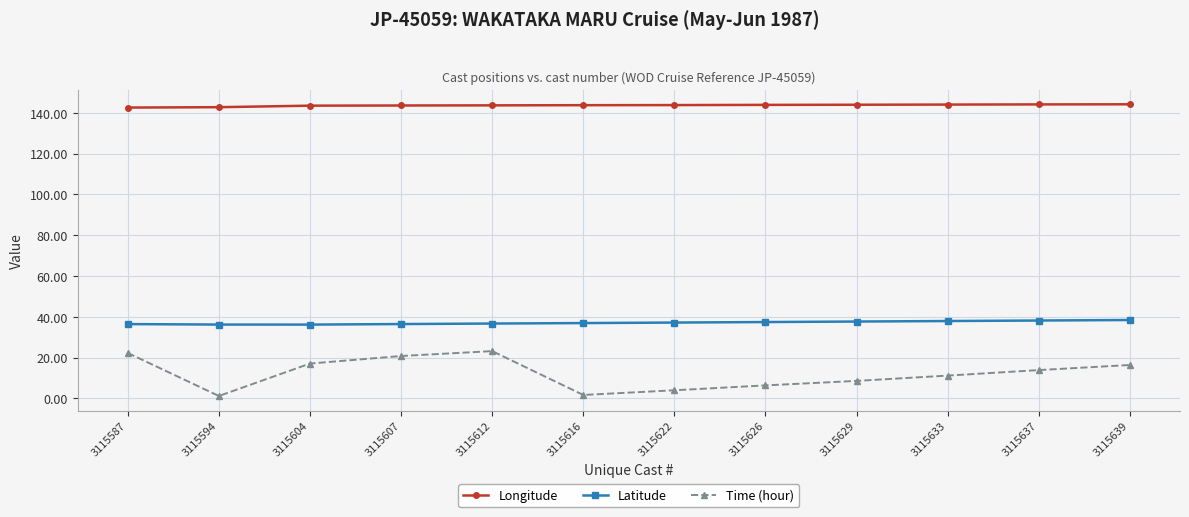

What is the sum of the Longitude values at 3115622 and 3115594?

286.6